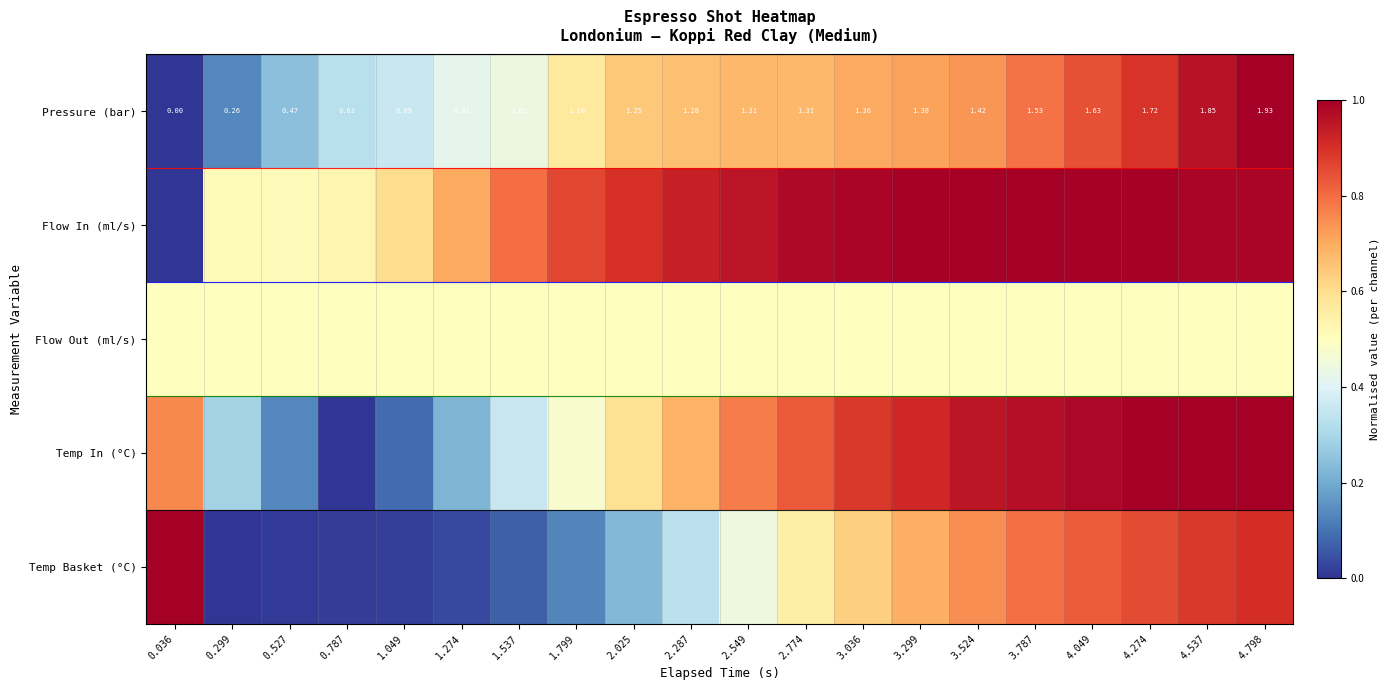

The Temp In (°C) series shows 0.1 at 0.299. True or false?

False